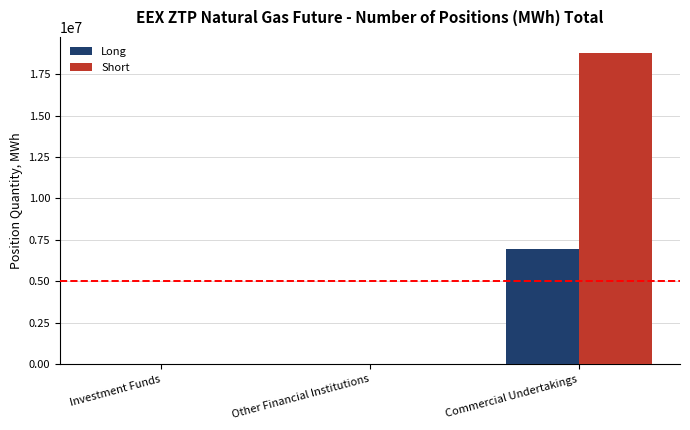

How many categories are shown in the chart?

3